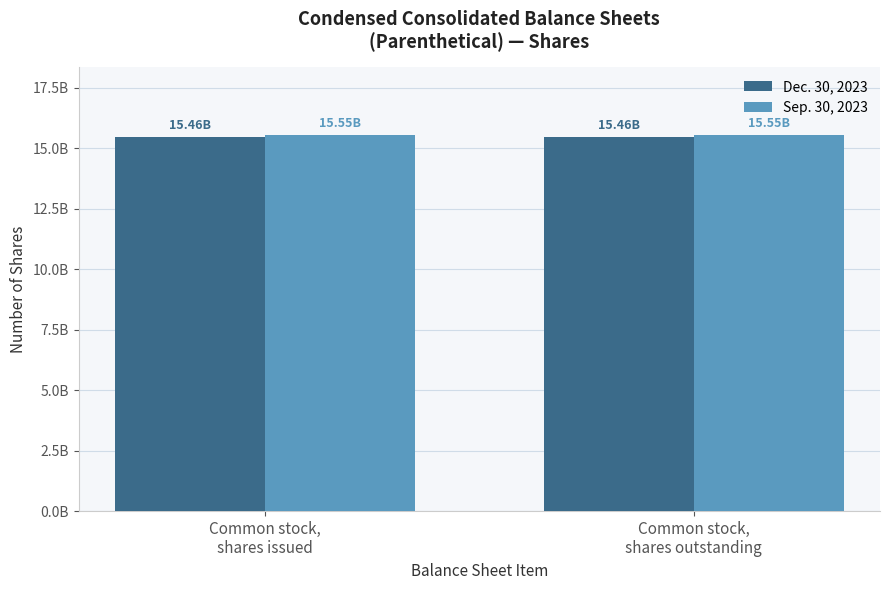

Are the bars grouped side by side (vs. stacked)?

Yes